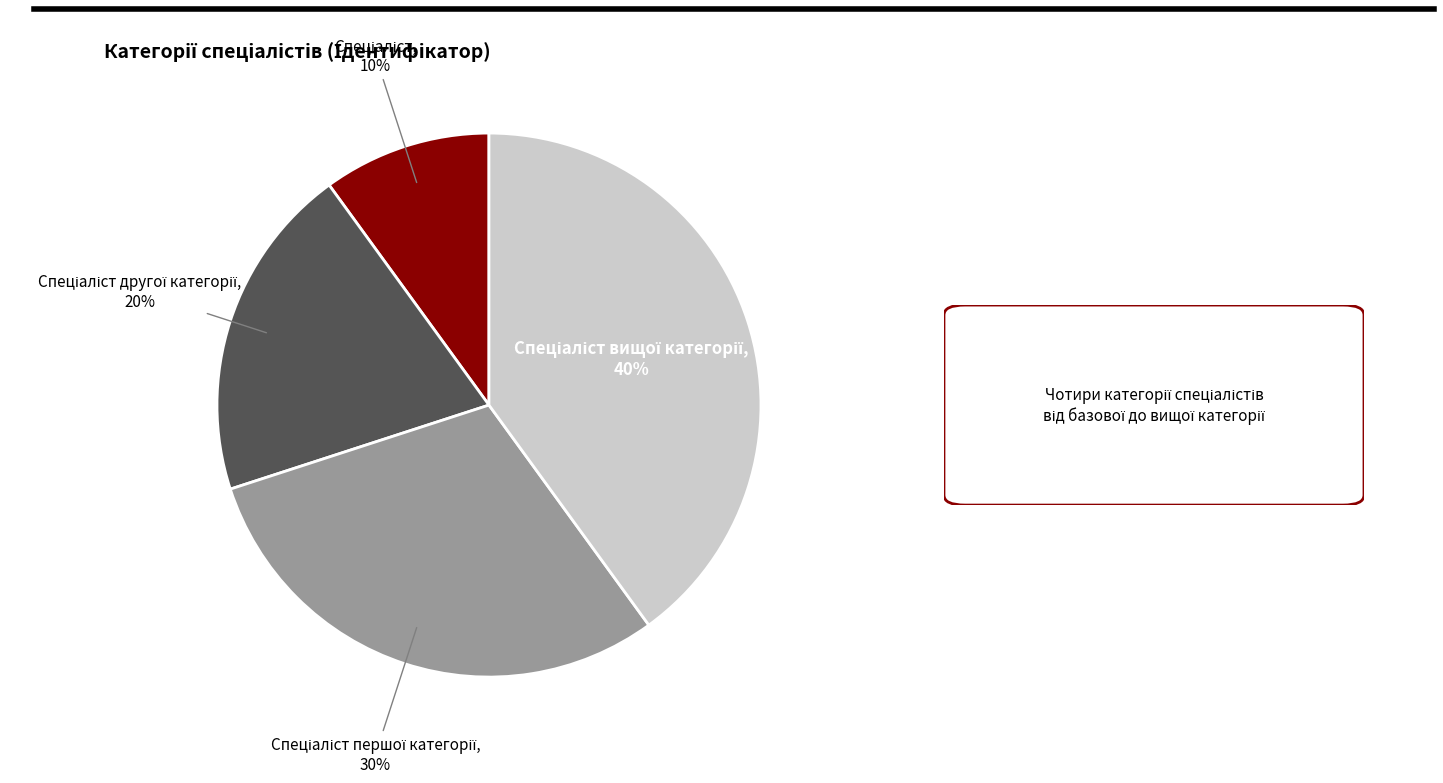

Is there any slice that represents more than half of the pie?

No